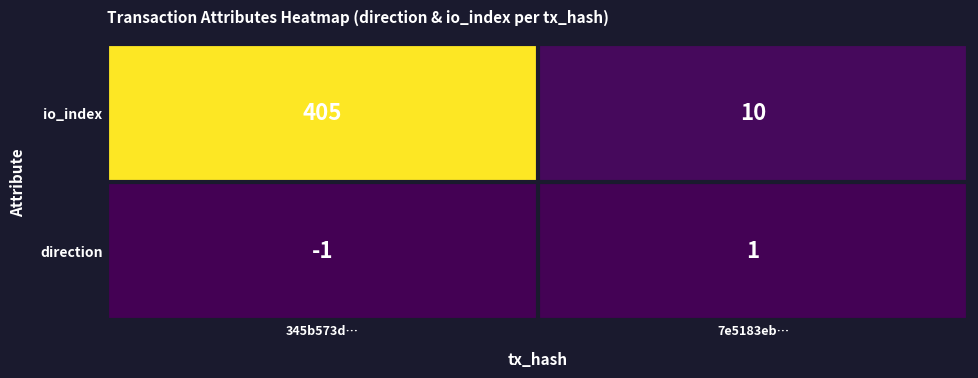

Which series has the widest spread of values?

io_index